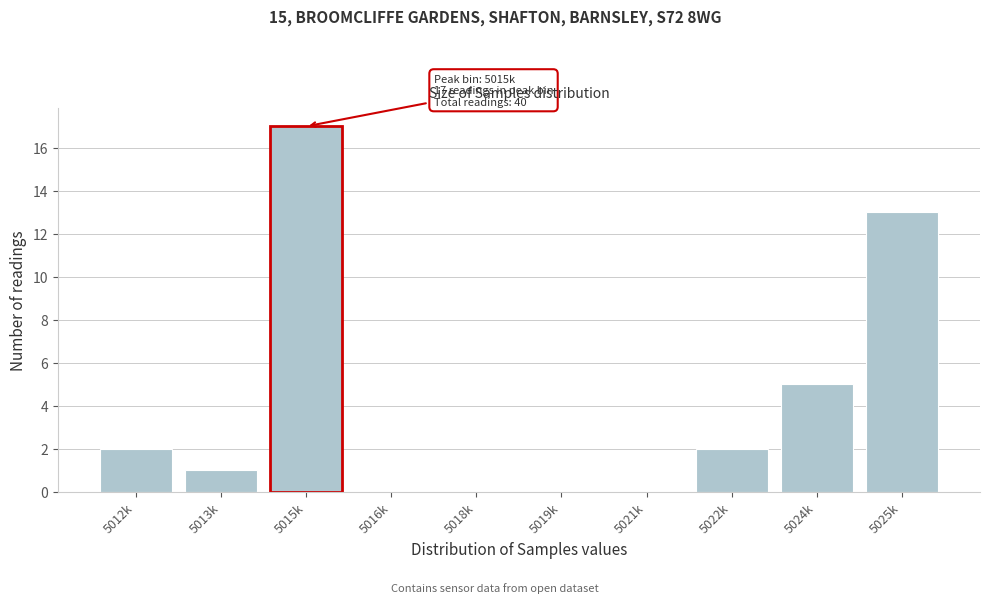

Reading left to right, list all the values displayed in this chart.

5012k=2	5013k=1	5015k=17	5016k=0	5018k=0	5019k=0	5021k=0	5022k=2	5024k=5	5025k=13